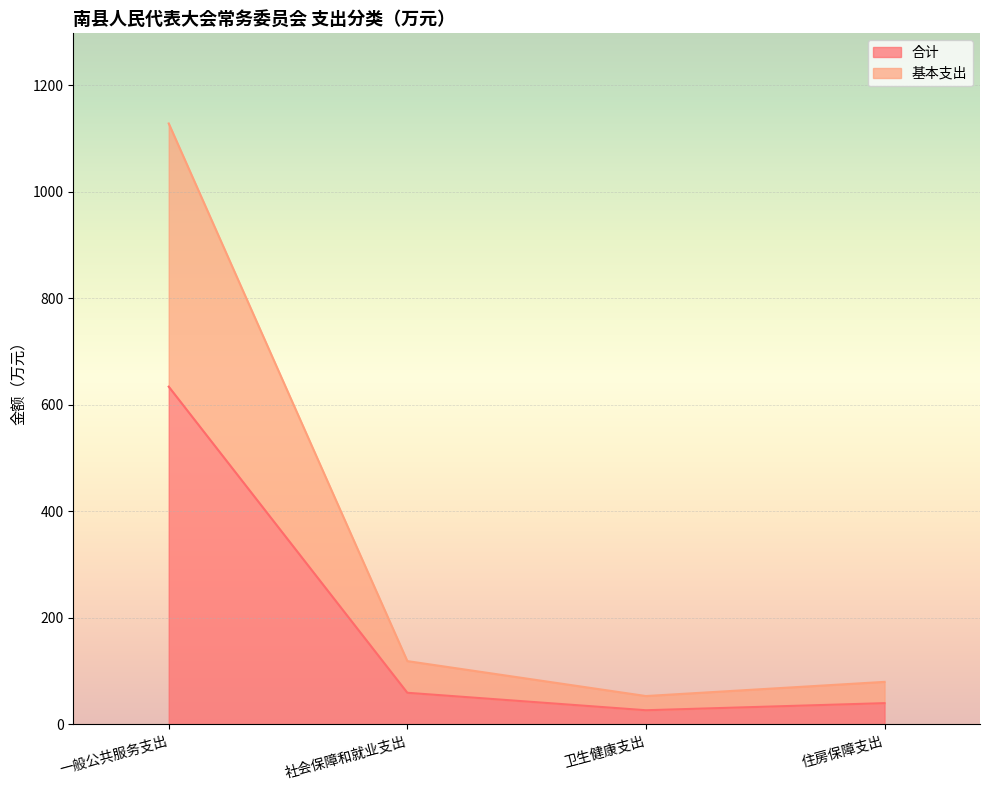

True or false: 基本支出 and 合计 intersect in this chart.

False